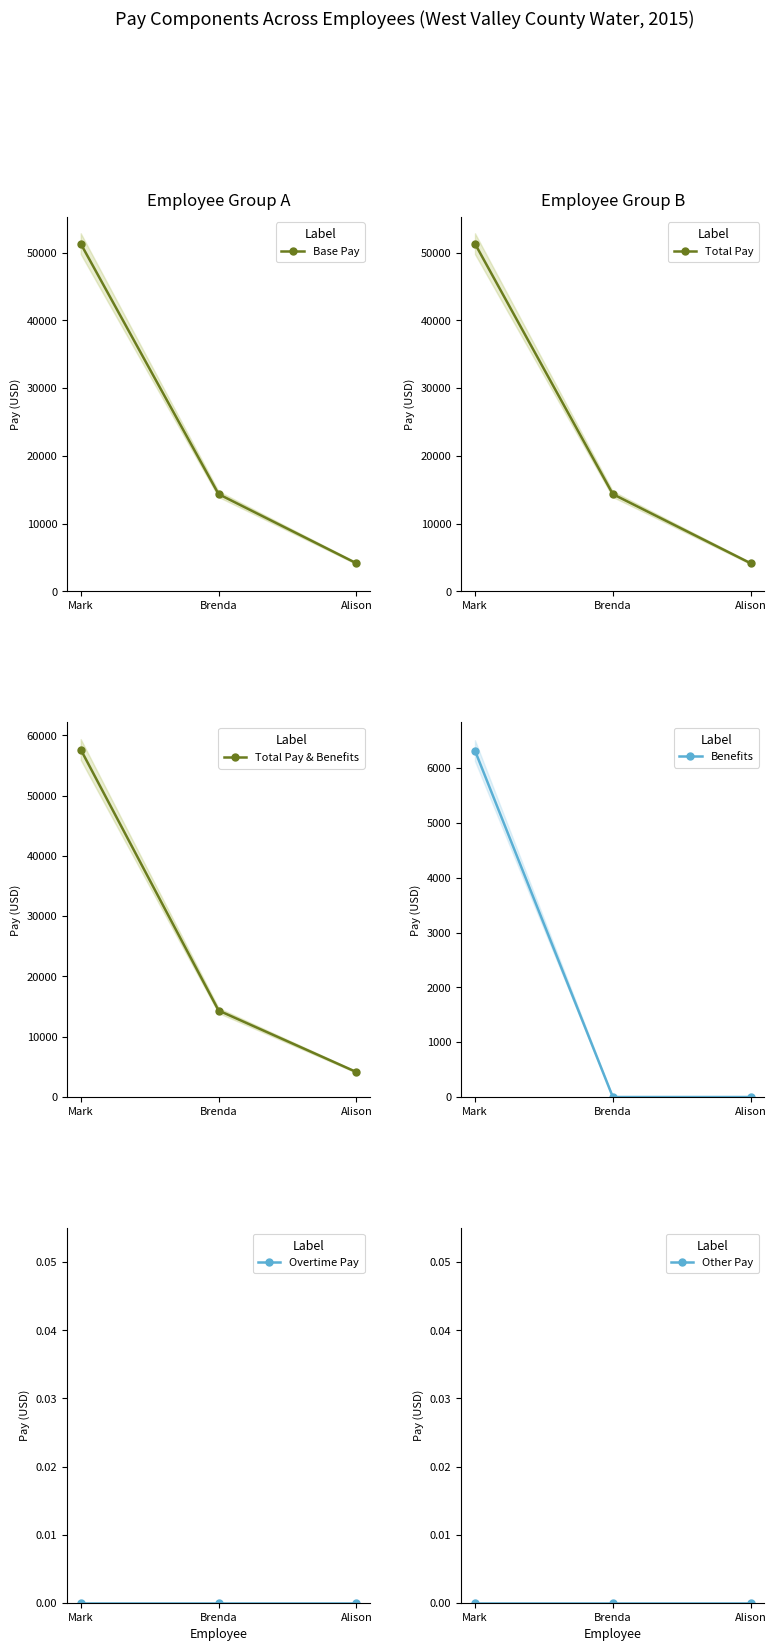

How many series are shown in this chart?

6